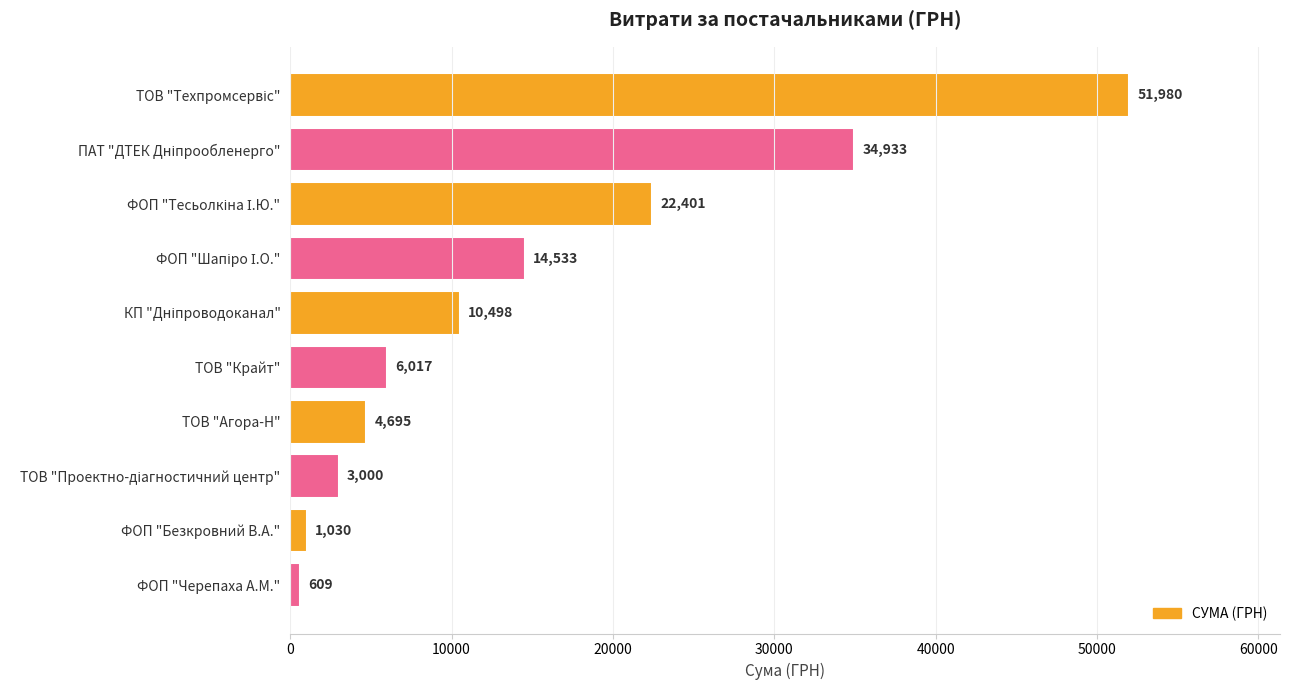

What is the maximum value shown in the chart?

51980.0